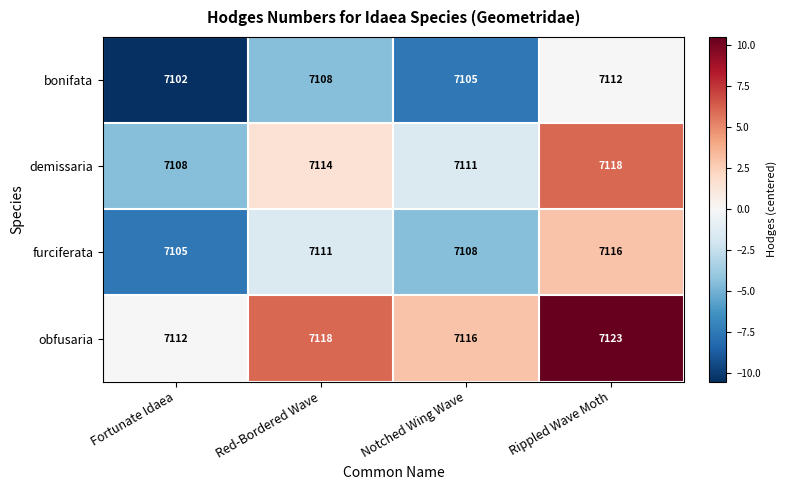

What is the difference between the maximum and second lowest values in the demissaria series?

7